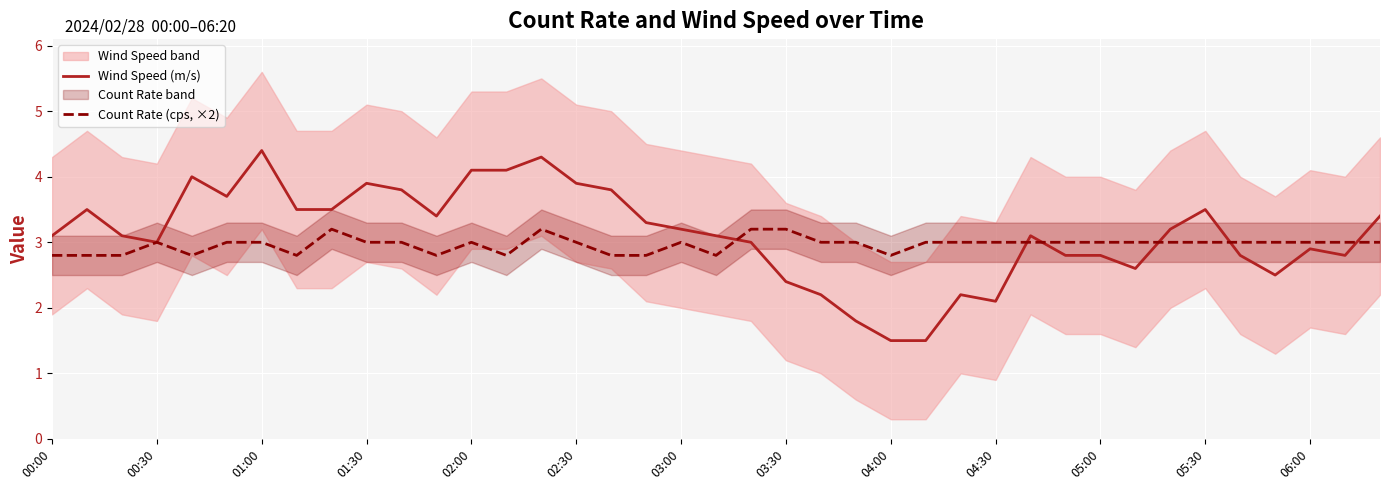

At 25, list the series in order from largest to smallest.

Count Rate (cps, ×2), Wind Speed (m/s)